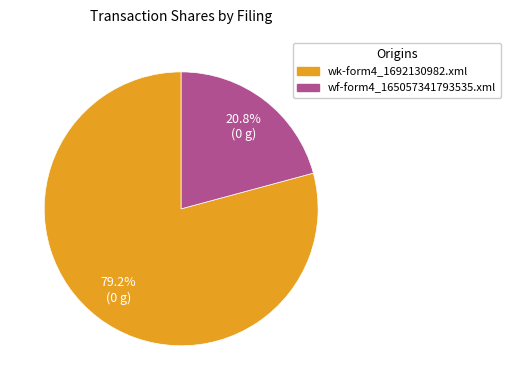

Is it true that wf-form4_165057341793535.xml is 21% of the pie?

True